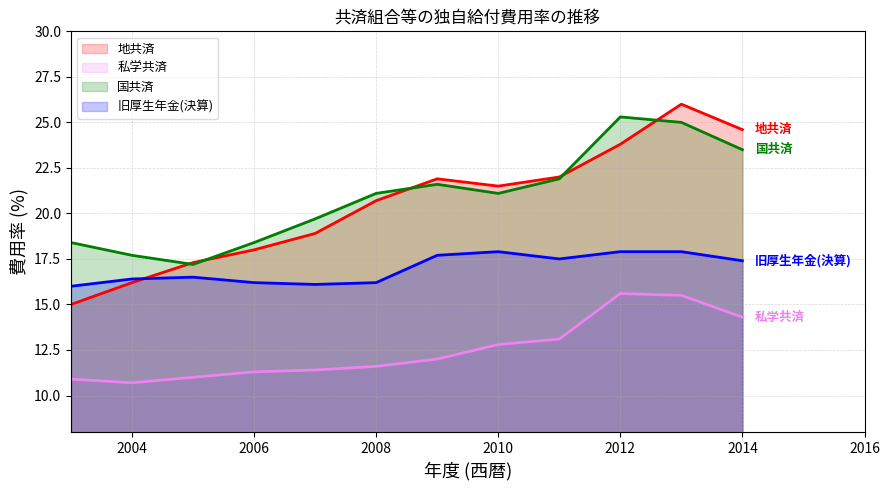

How many series are shown in this chart?

4